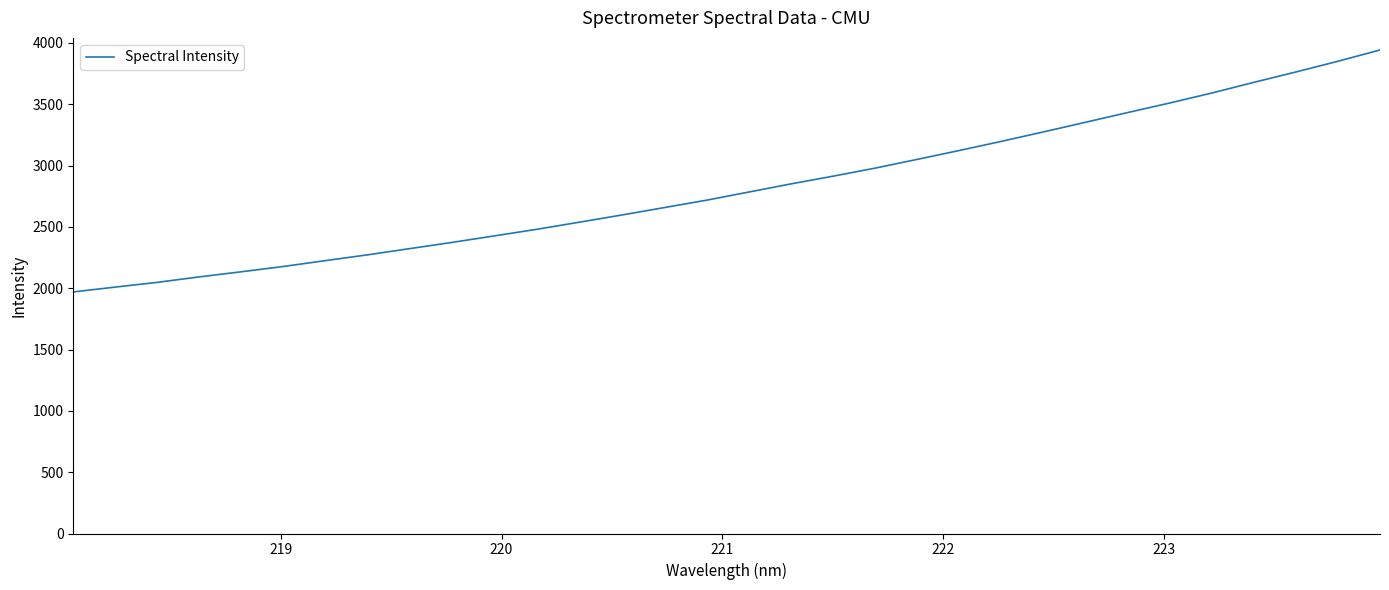

What is the difference between the maximum and minimum values?

1972.7